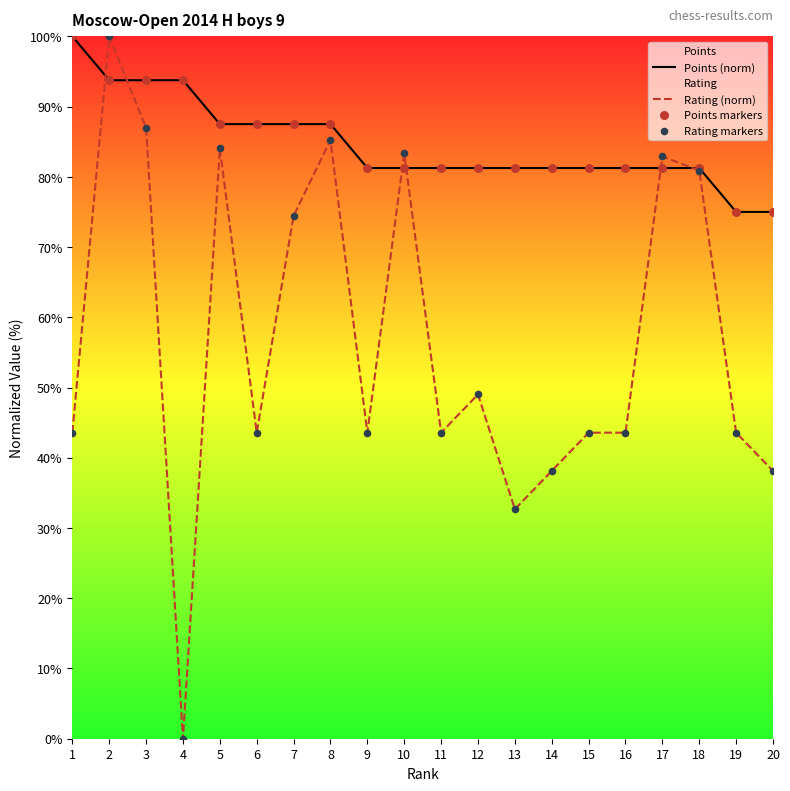

Which series has the largest total across all categories?

Points (norm)